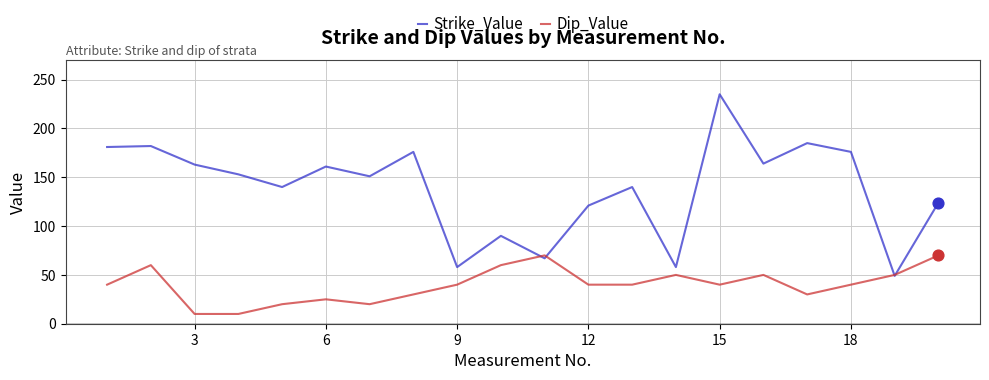

Which series has the largest range (max minus min)?

Strike_Value